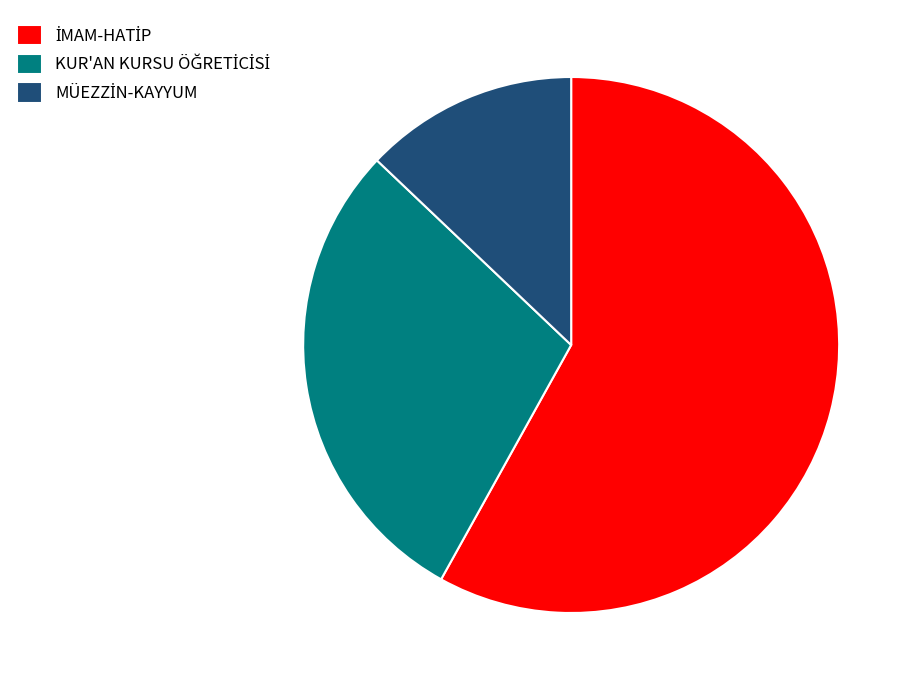

Is there a majority slice in this chart?

Yes